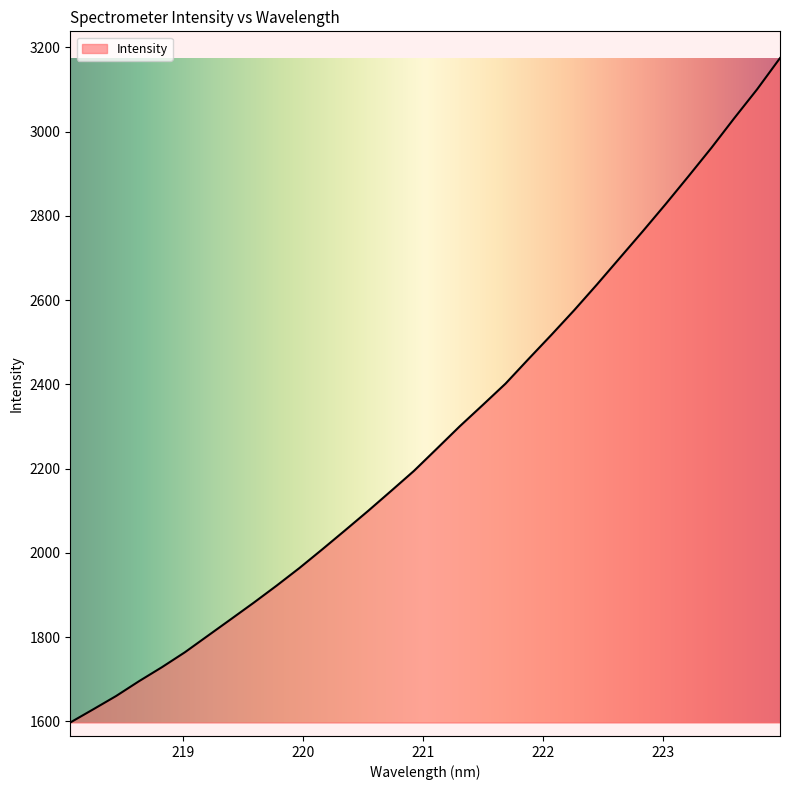

What is the maximum value shown in the chart?

3174.3